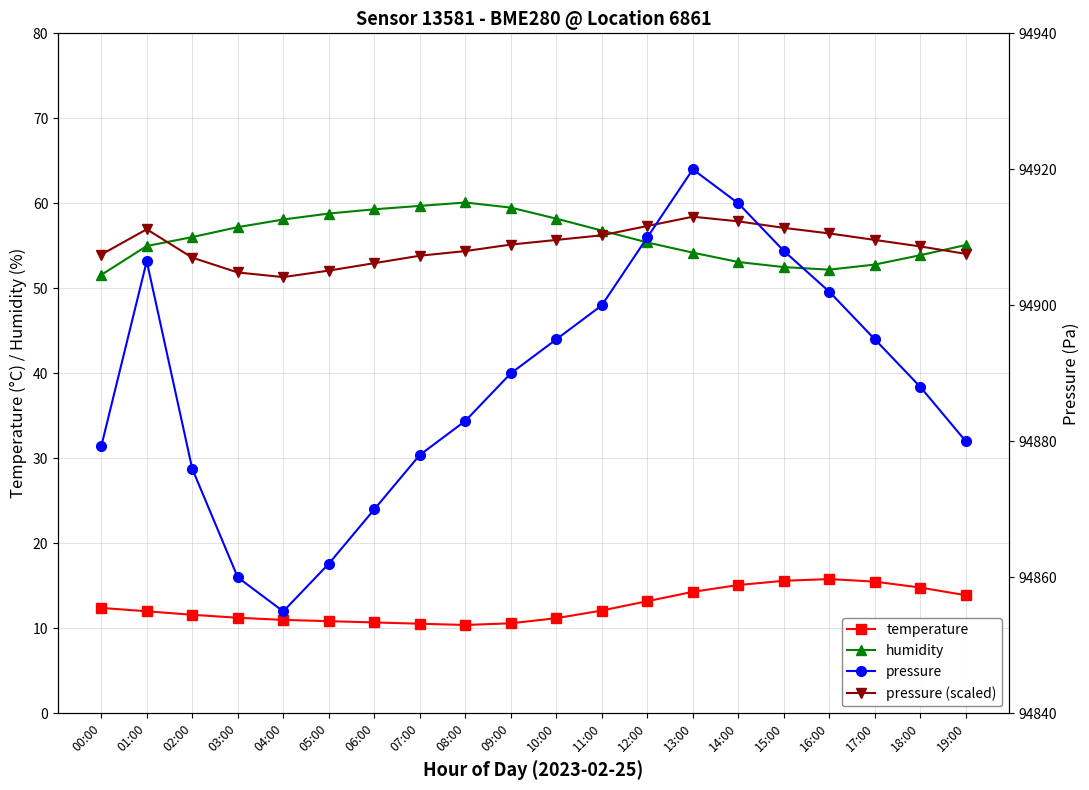

Reading right to left, what are all the values shown in this chart?

temperature: 13.9	14.8	15.5	15.8	15.6	15.1	14.3	13.2	12.1	11.2	10.6	10.4	10.6	10.7	10.8	11.0	11.2	11.6	12.0	12.4
humidity: 55.1	53.9	52.8	52.2	52.5	53.1	54.2	55.4	56.8	58.2	59.5	60.1	59.7	59.3	58.8	58.1	57.2	56.0	55.0	51.6
pressure (scaled): 54.1	54.9	55.7	56.5	57.1	57.9	58.4	57.3	56.2	55.7	55.1	54.4	53.8	53.0	52.1	51.3	51.9	53.6	57.0	54.0
pressure: 94880.0	94888.0	94895.0	94902.0	94908.0	94915.0	94920.0	94910.0	94900.0	94895.0	94890.0	94883.0	94878.0	94870.0	94862.0	94855.0	94860.0	94876.0	94906.5	94879.2